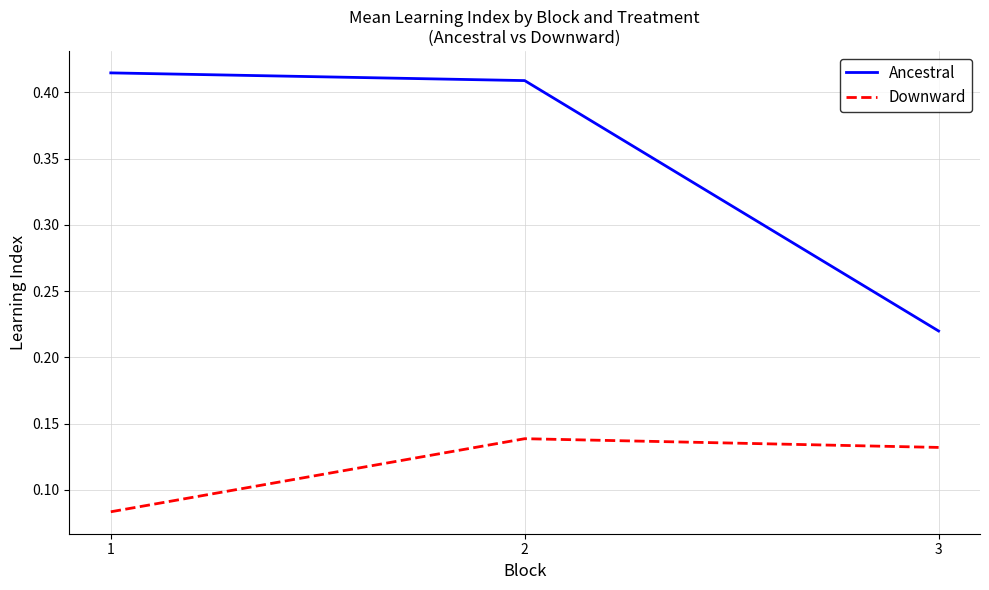

Rank the series by their average value, from highest to lowest.

Ancestral, Downward